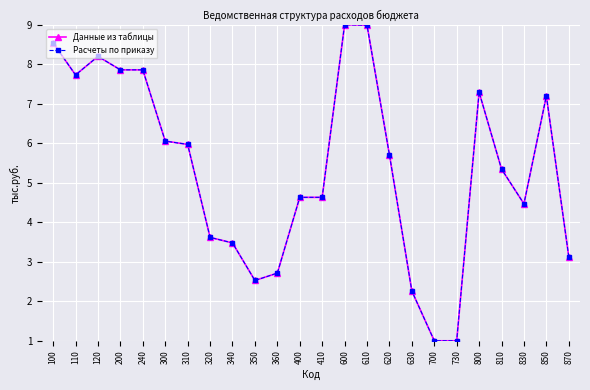

At which label is Данные из таблицы closest to 5?

810